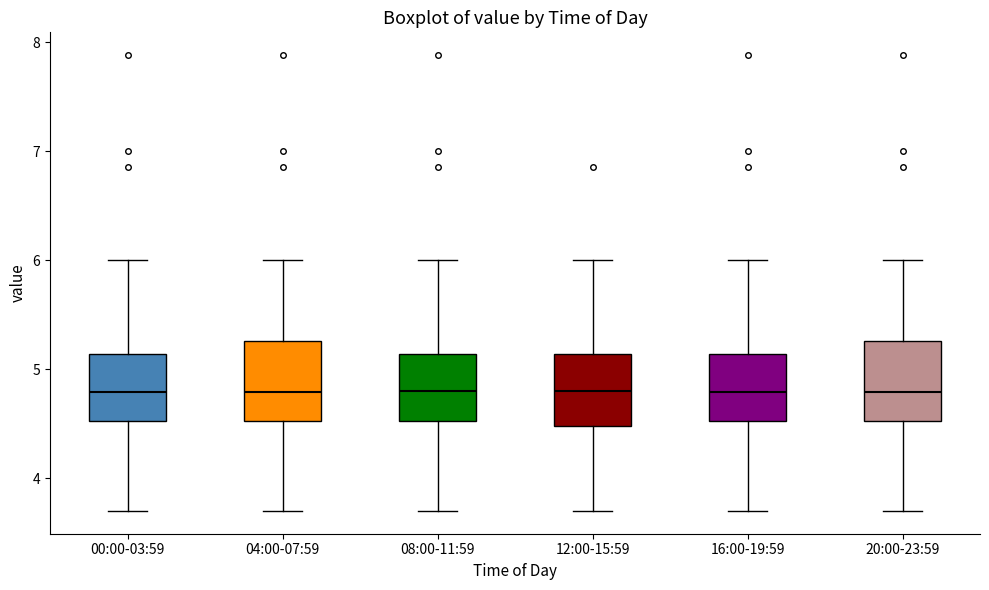

Where does the lower whisker of the box for 00:00-03:59 end on the y-axis? The values are not printed on the chart, so give them approximately, as read against the axis.

3.7